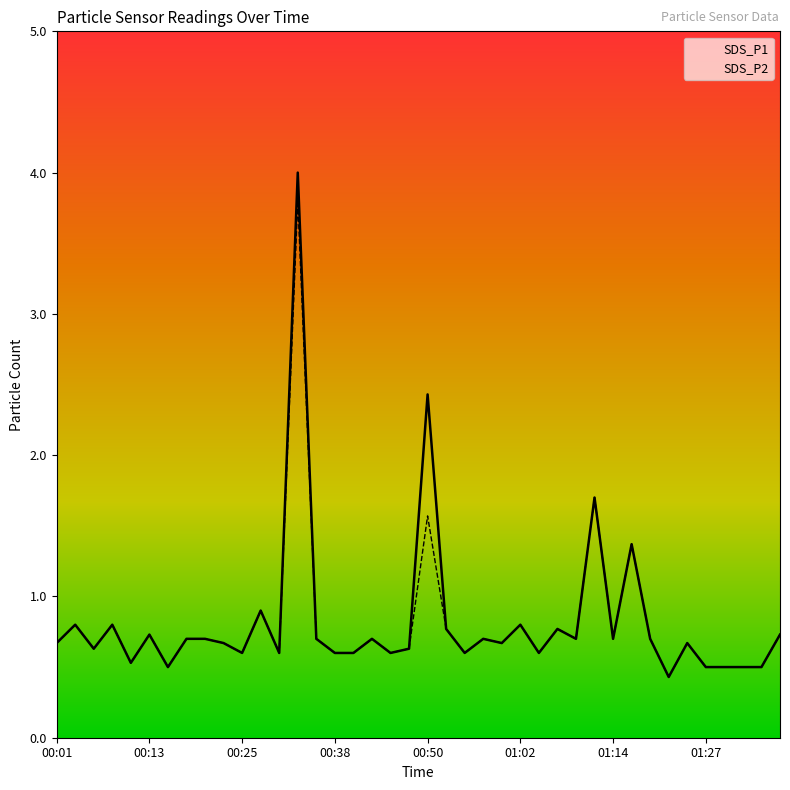

In SDS_P1, how many points are higher than both neighbors (excluding endpoints)?

13